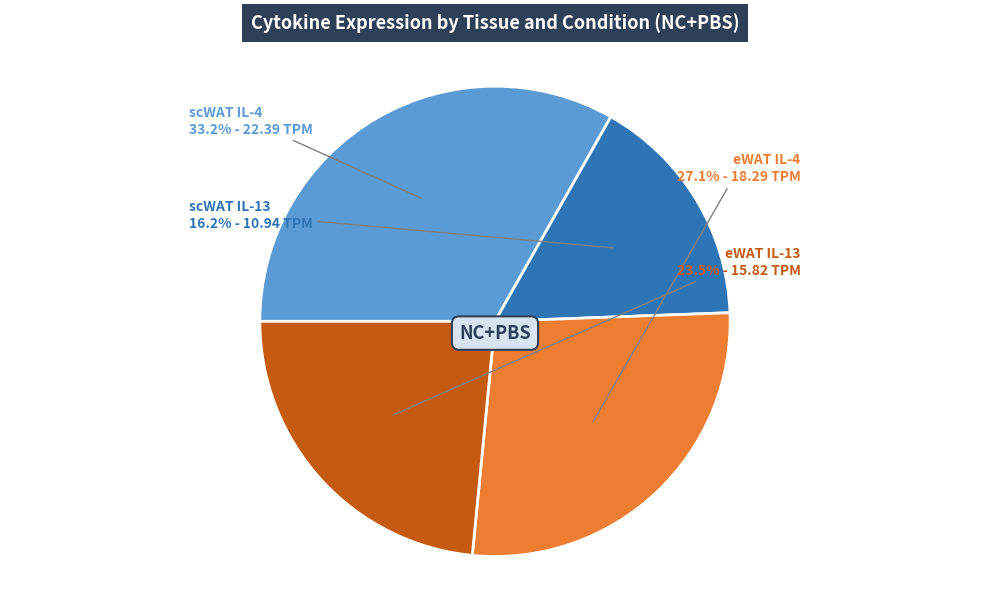

Combined, what portion of the pie is scWAT IL-4 and scWAT IL-13?

49.4%